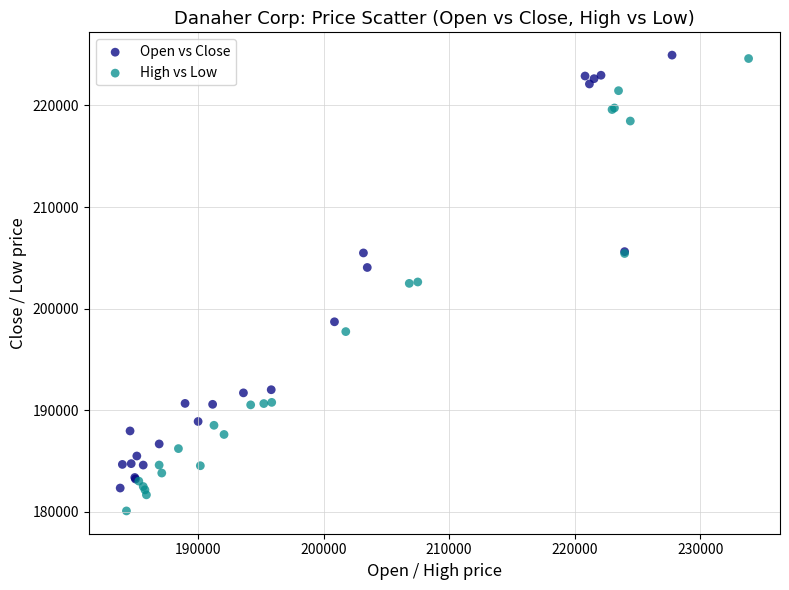

What are all the series names shown in the legend?

Open vs Close, High vs Low